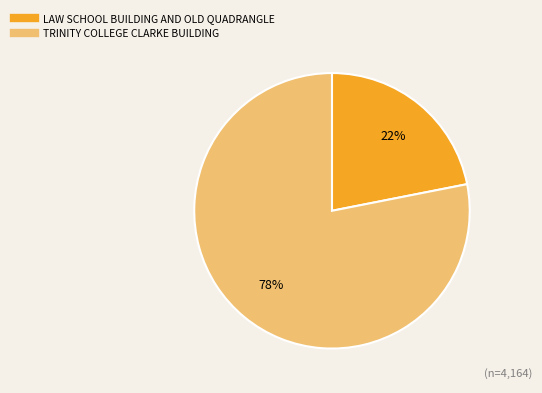

To the nearest percent, what is the difference between the LAW SCHOOL BUILDING AND OLD QUADRANGLE and TRINITY COLLEGE CLARKE BUILDING slice percentages?

56%